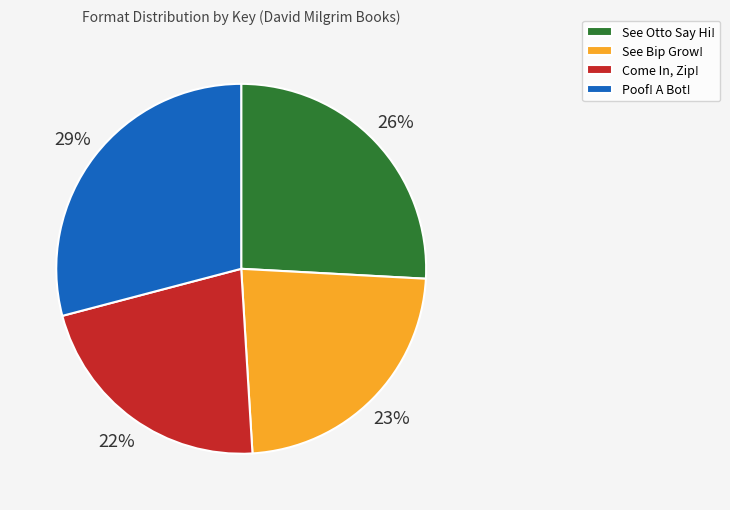

To the nearest percent, what is the difference between the largest and smallest slice percentages?

7%